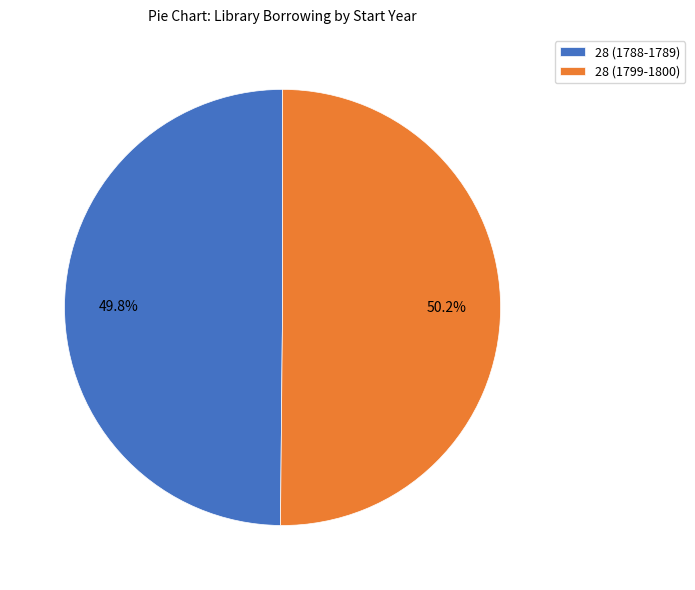

True or false: 28 (1799-1800) accounts for 50% of the total.

True